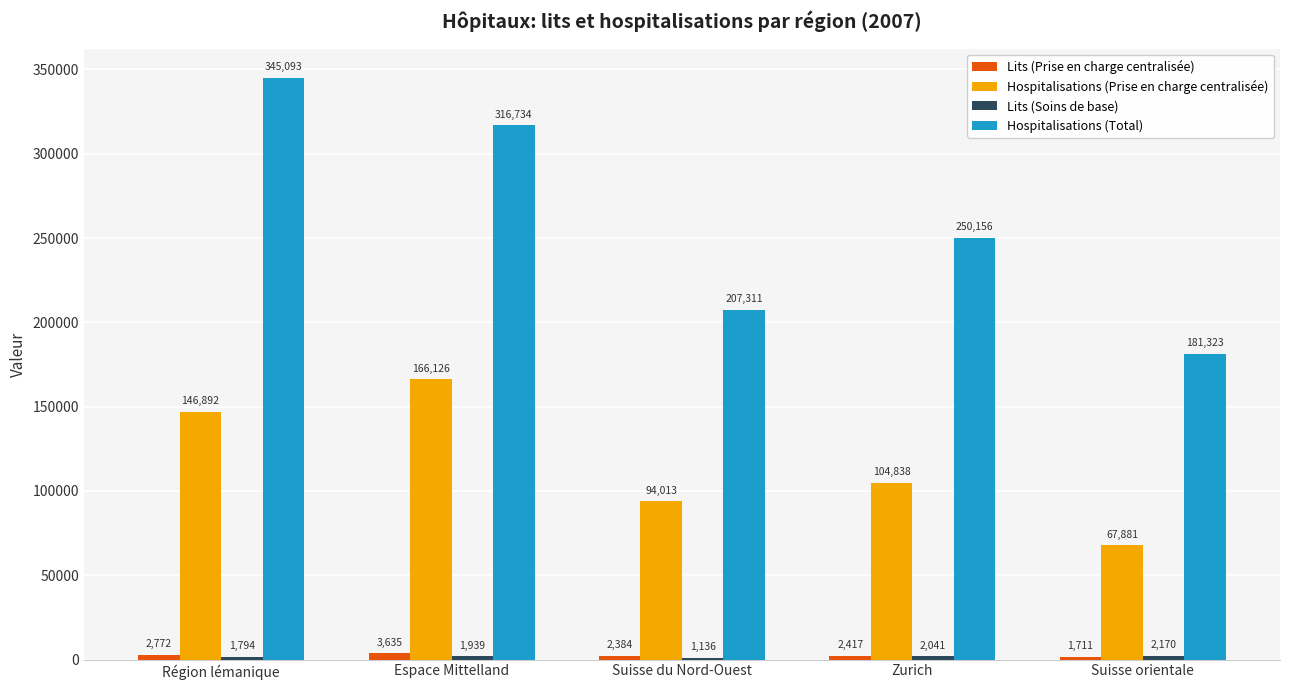

Which category has the highest value in the Hospitalisations (Total) series?

Région lémanique